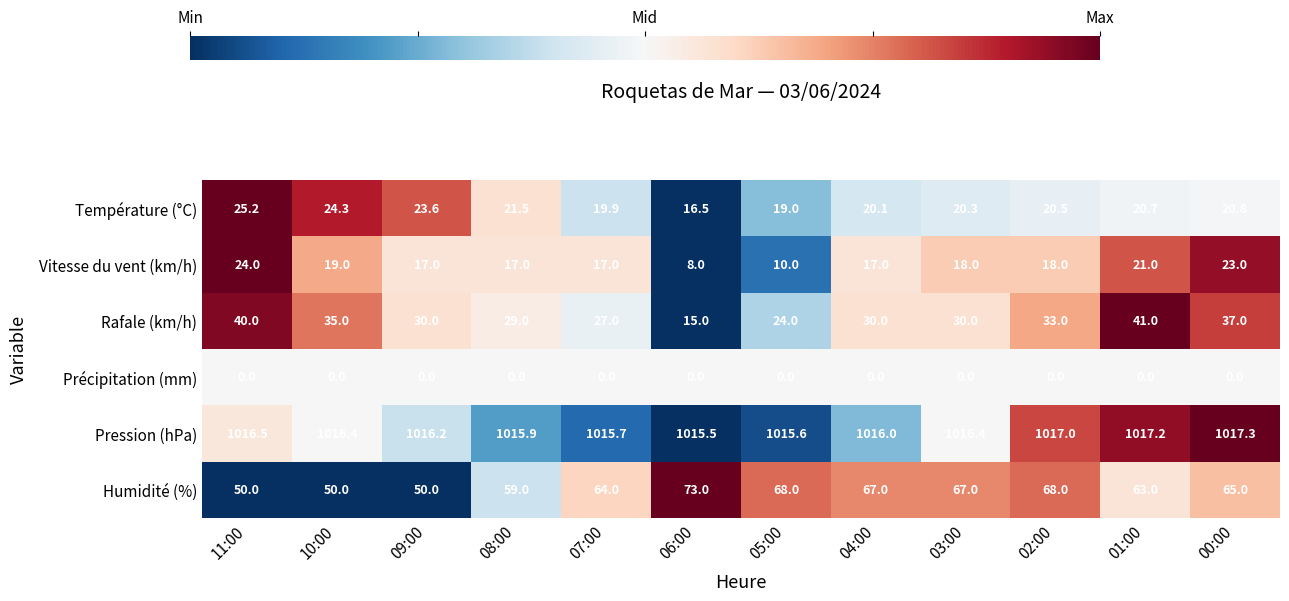

At which category is the sum across all series the highest?

00:00